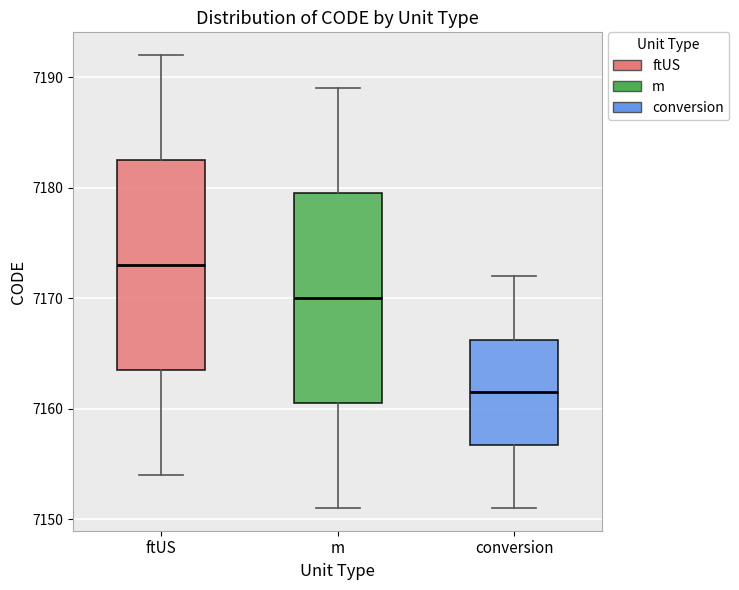

Which box has the lowest median line?

conversion